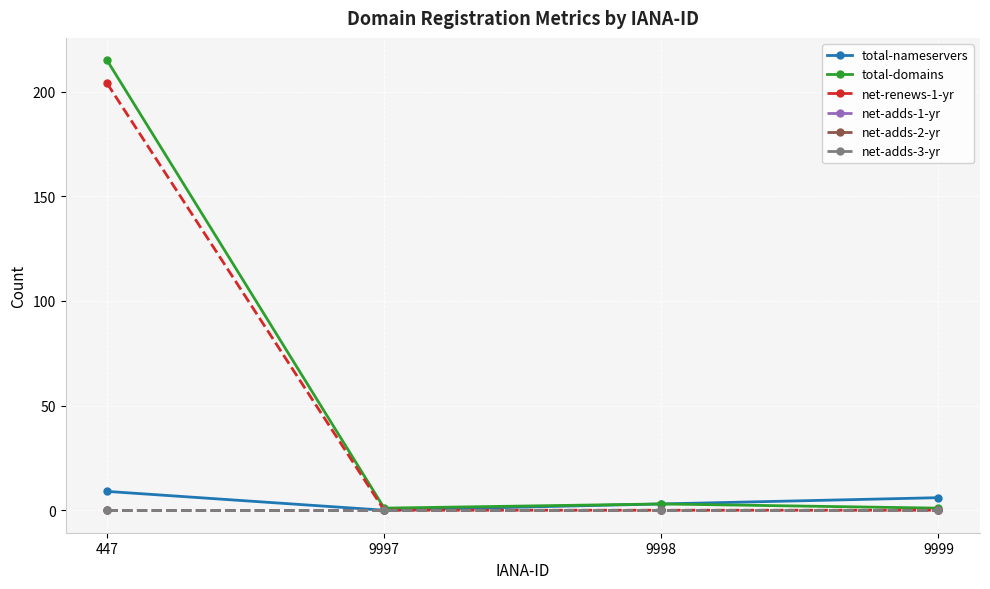

What is the sum of all net-renews-1-yr values?

204